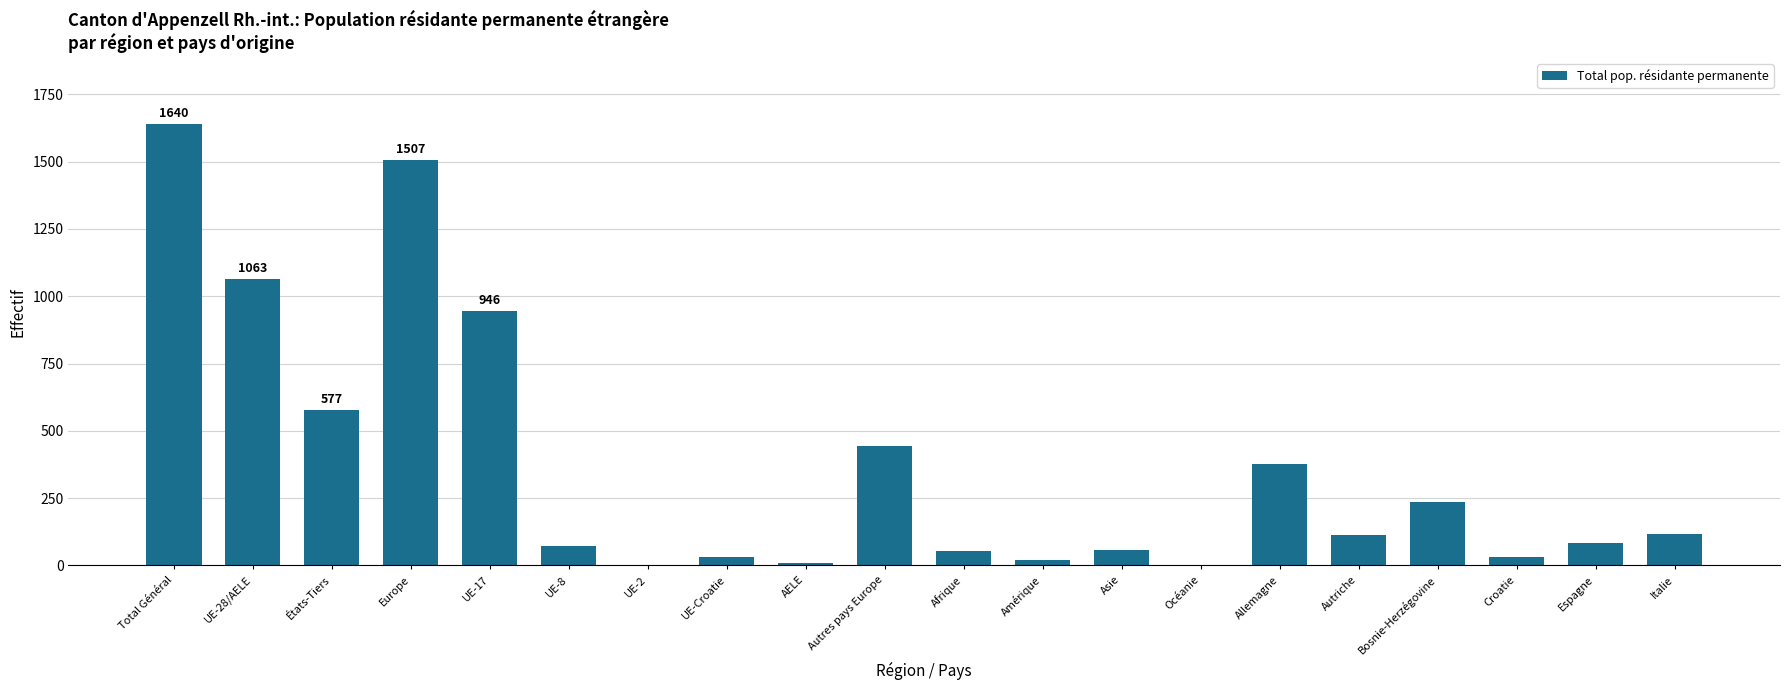

How many data points does each series have?

20